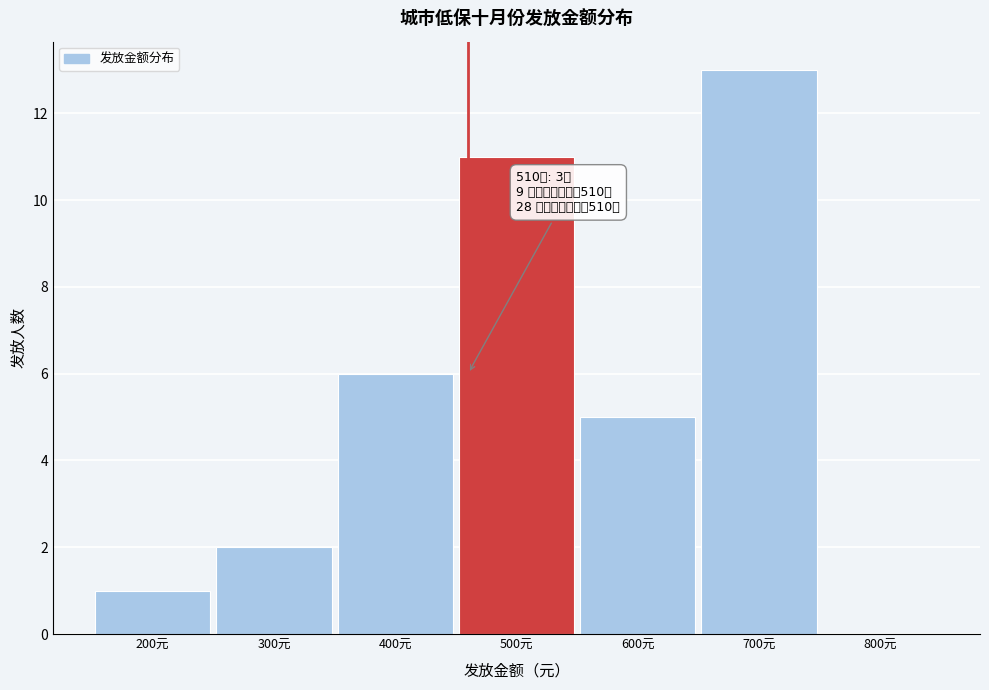

Reading left to right, transcribe all the data shown in this chart.

200元=1	300元=2	400元=6	500元=11	600元=5	700元=13	800元=0